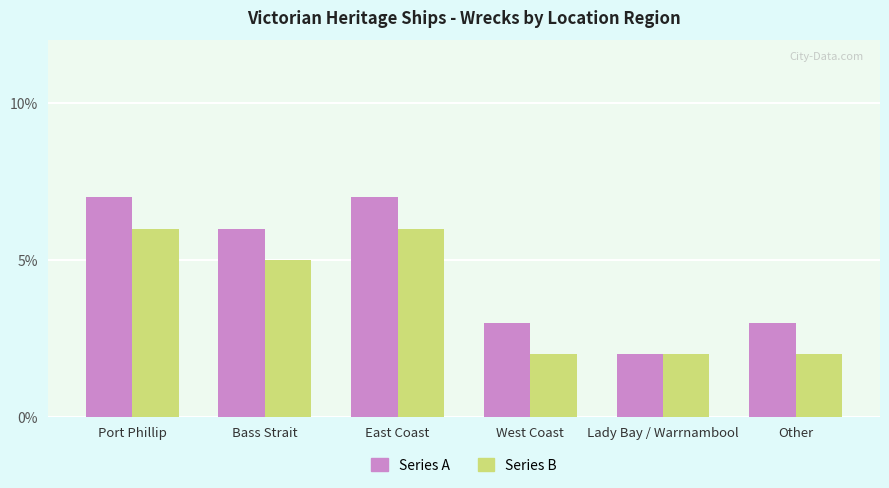

What is the label of the 2nd bar from the left?

Bass Strait